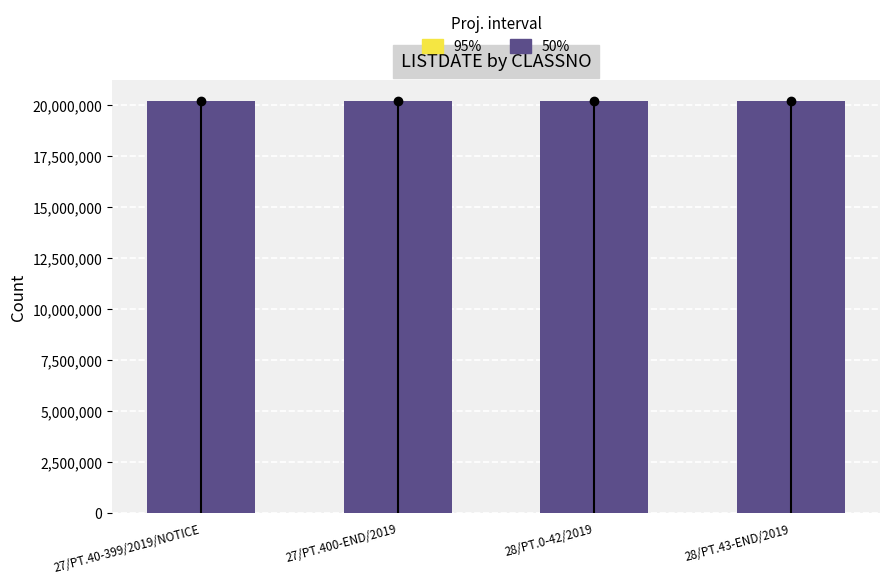

The 50% series shows 20200109 at 27/PT.400-END/2019. True or false?

True